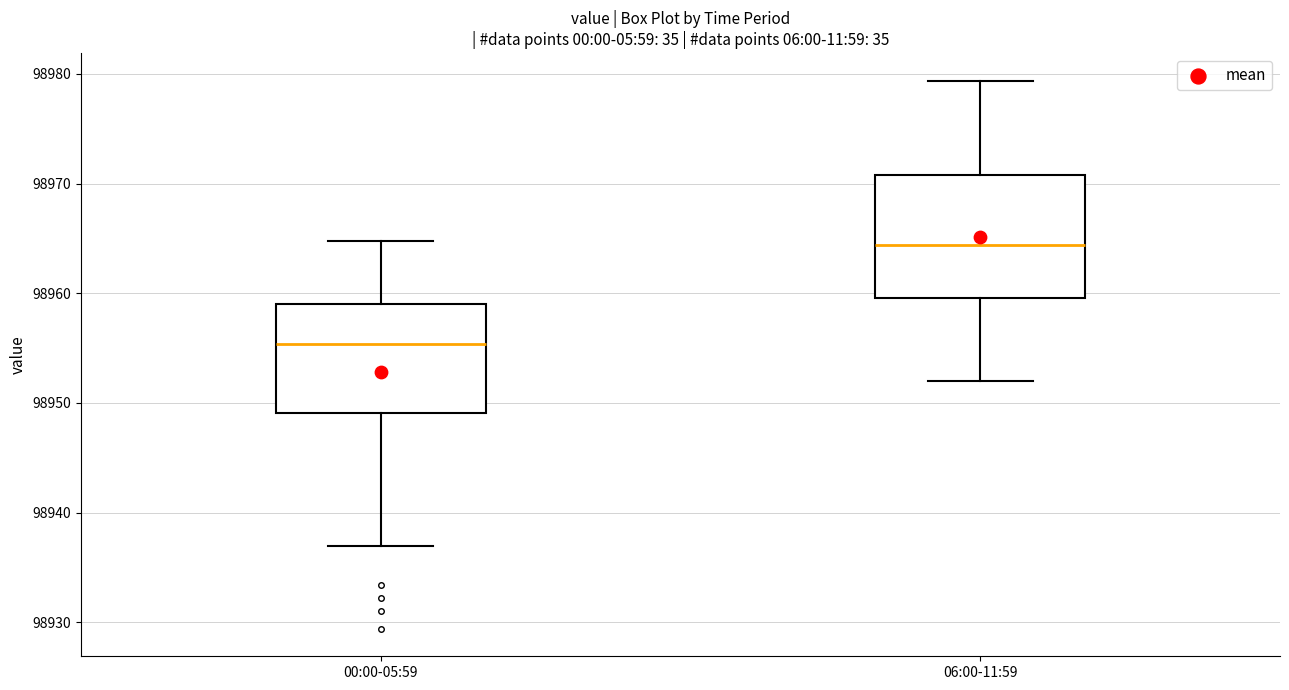

Comparing the boxes themselves (not the whiskers), which one is the tallest?

06:00-11:59